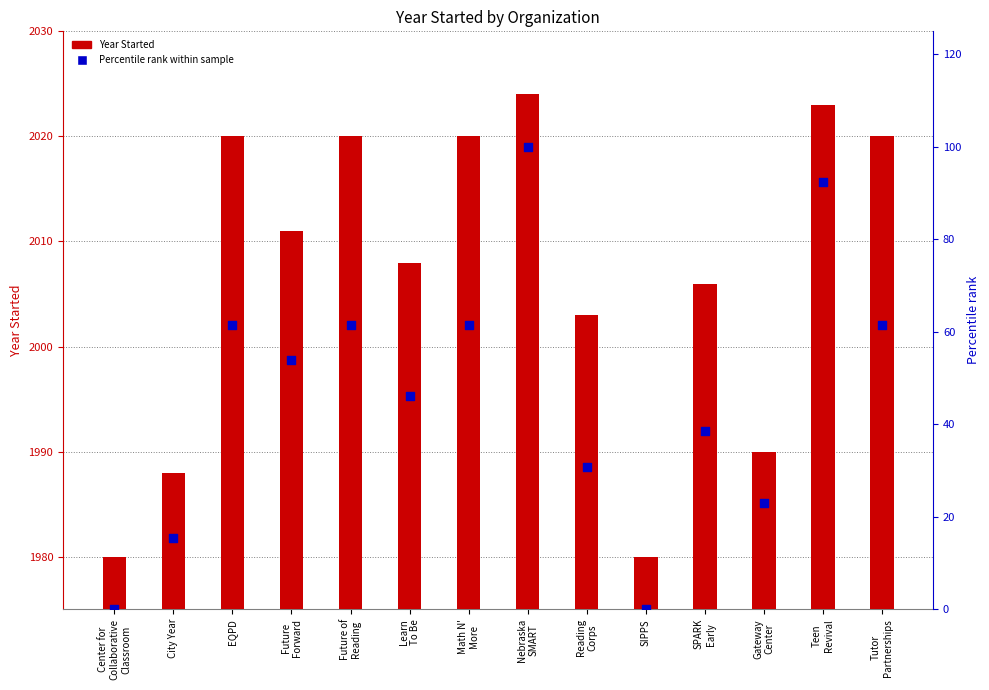

Is the value of Percentile rank within sample at Learn
To Be greater than the value of Year Started at SPARK
Early?

No